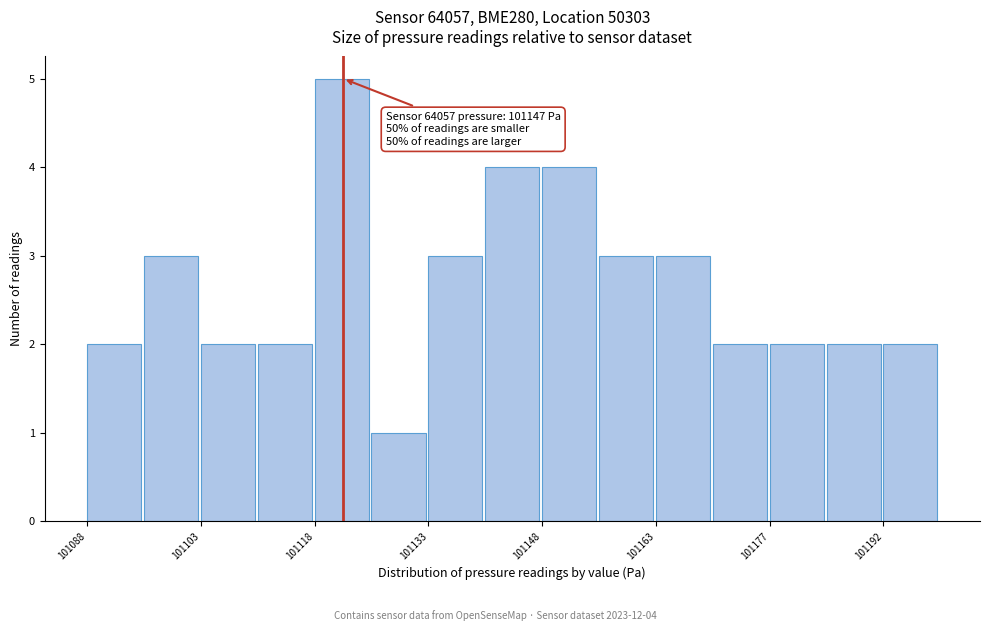

Around what value on the x-axis is the tallest bar? Give the approximate position of its centre, as read against the axis.

101122